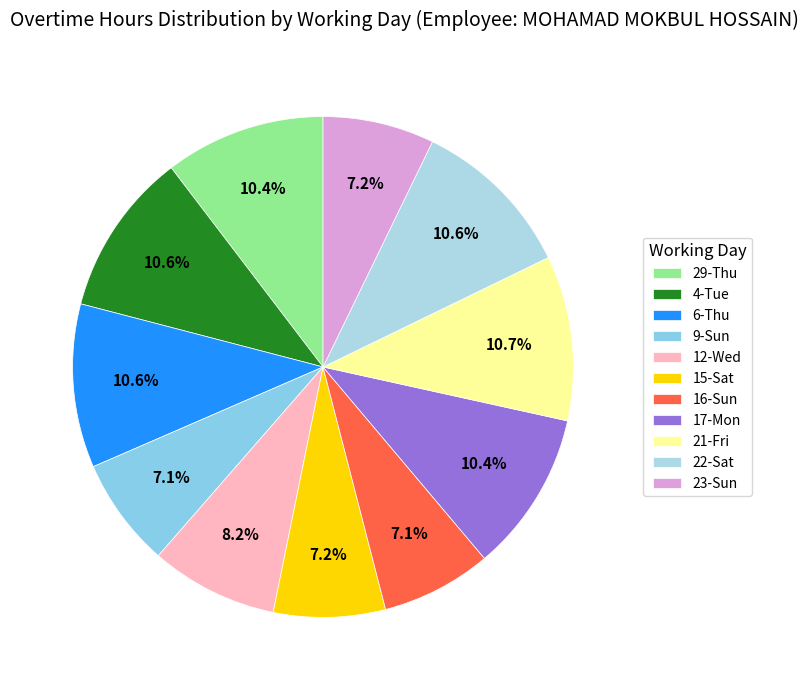

To the nearest percent, what is the difference between the largest and smallest slice percentages?

4%